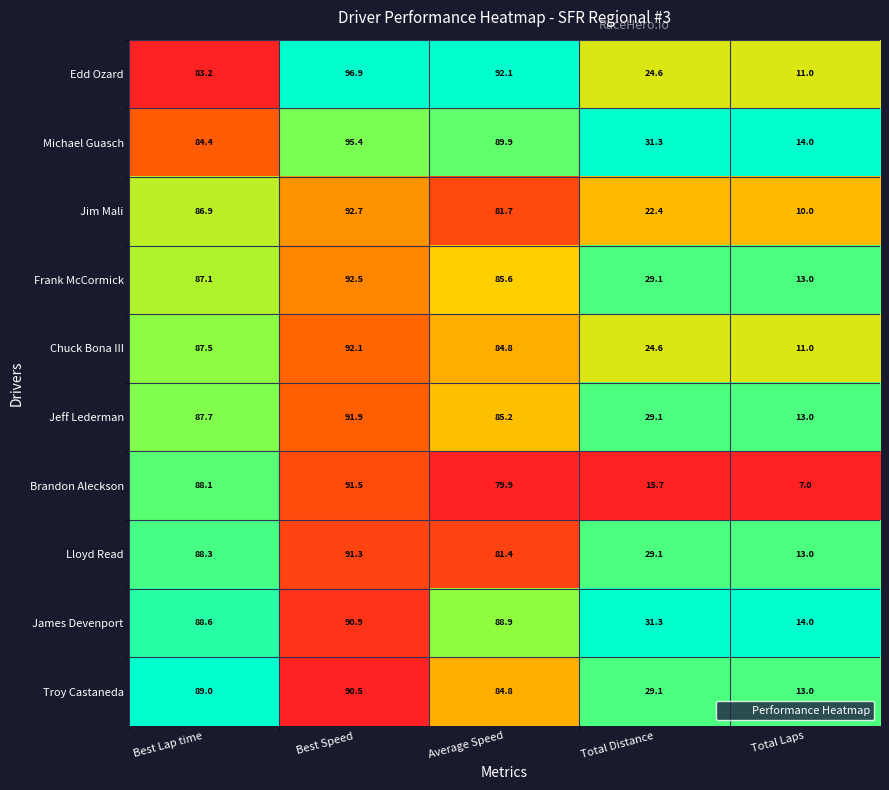

Count the number of data series in this chart.

10